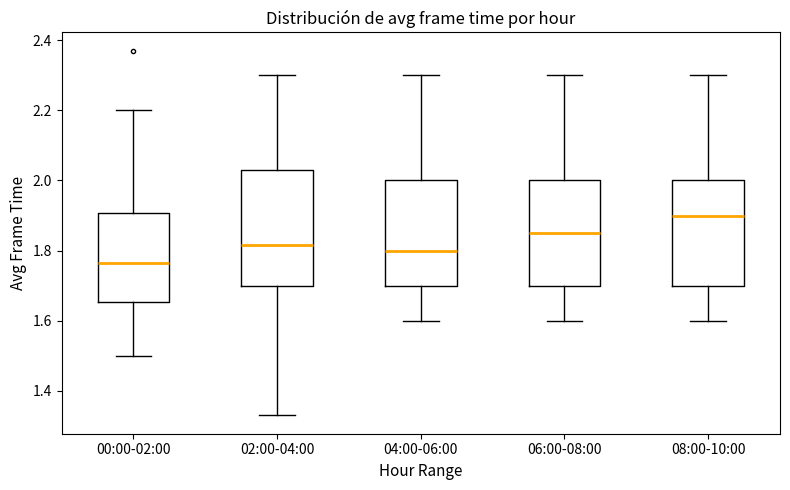

Reading left to right, transcribe this box plot: for each box, give where its median line is, the range the box spans, and where its two whiskers end, as read against the y-axis. The values are not printed on the chart, so give them approximately, as read against the axis.

00:00-02:00: median 1.76, box 1.66 to 1.90, whiskers 1.50 to 2.20
02:00-04:00: median 1.82, box 1.70 to 2.04, whiskers 1.34 to 2.30
04:00-06:00: median 1.80, box 1.70 to 2.00, whiskers 1.60 to 2.30
06:00-08:00: median 1.86, box 1.70 to 2.00, whiskers 1.60 to 2.30
08:00-10:00: median 1.90, box 1.70 to 2.00, whiskers 1.60 to 2.30